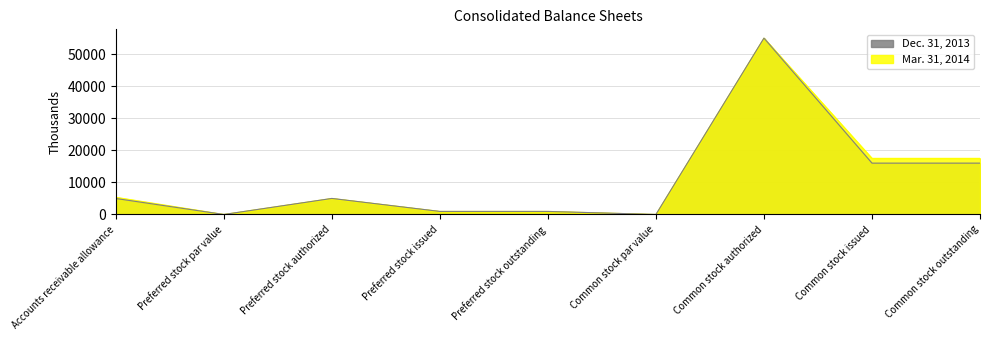

What is the label of the 8th point from the left?

Common stock issued